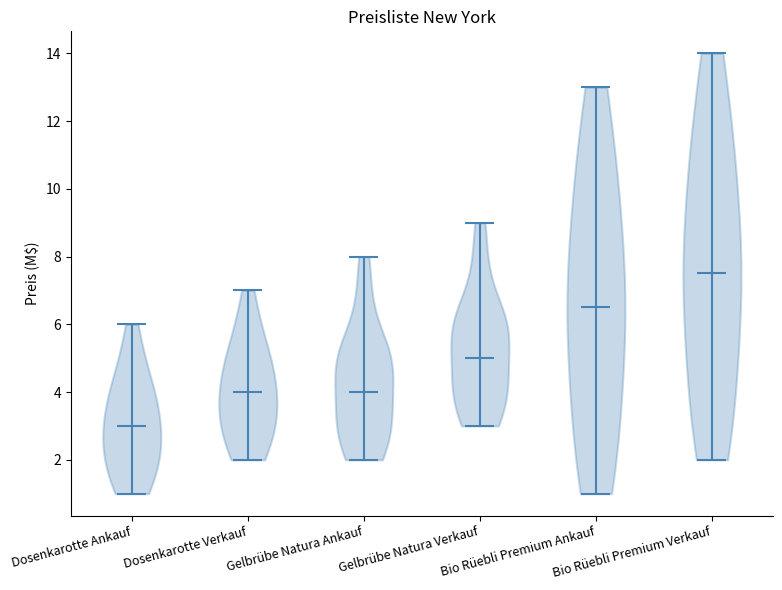

Which violin has the lowest median line?

Dosenkarotte Ankauf